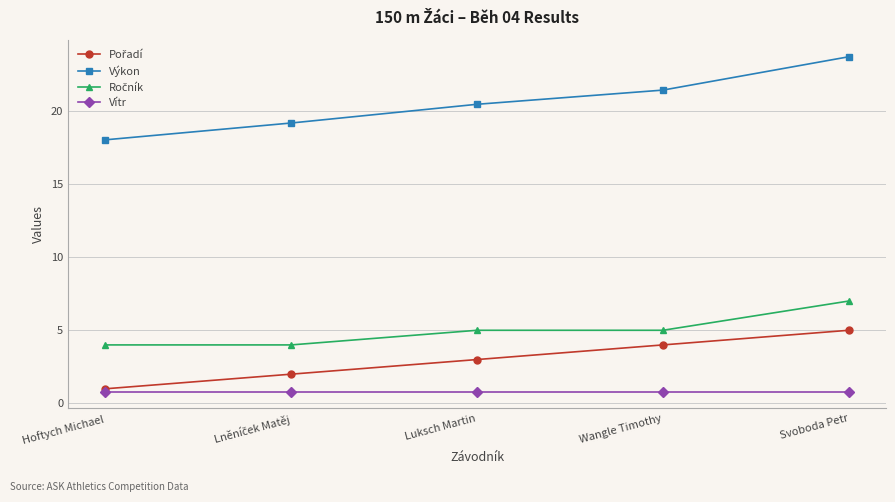

True or false: Výkon has more than 0 points higher than both neighbors.

False